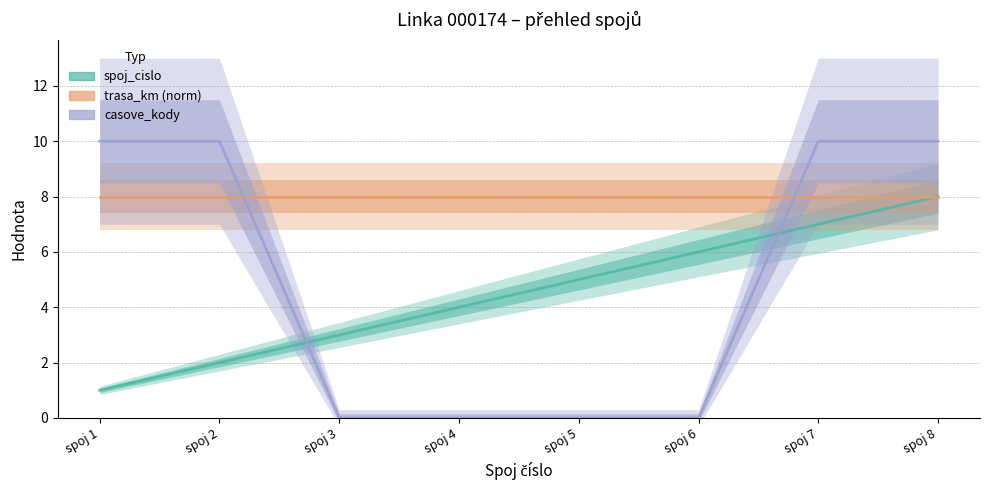

Reading left to right, list all the values displayed in this chart.

spoj_cislo: spoj 1=1	spoj 2=2	spoj 3=3	spoj 4=4	spoj 5=5	spoj 6=6	spoj 7=7	spoj 8=8
trasa_km (norm): spoj 1=8	spoj 2=8	spoj 3=8	spoj 4=8	spoj 5=8	spoj 6=8	spoj 7=8	spoj 8=8
casove_kody: spoj 1=10	spoj 2=10	spoj 3=0	spoj 4=0	spoj 5=0	spoj 6=0	spoj 7=10	spoj 8=10